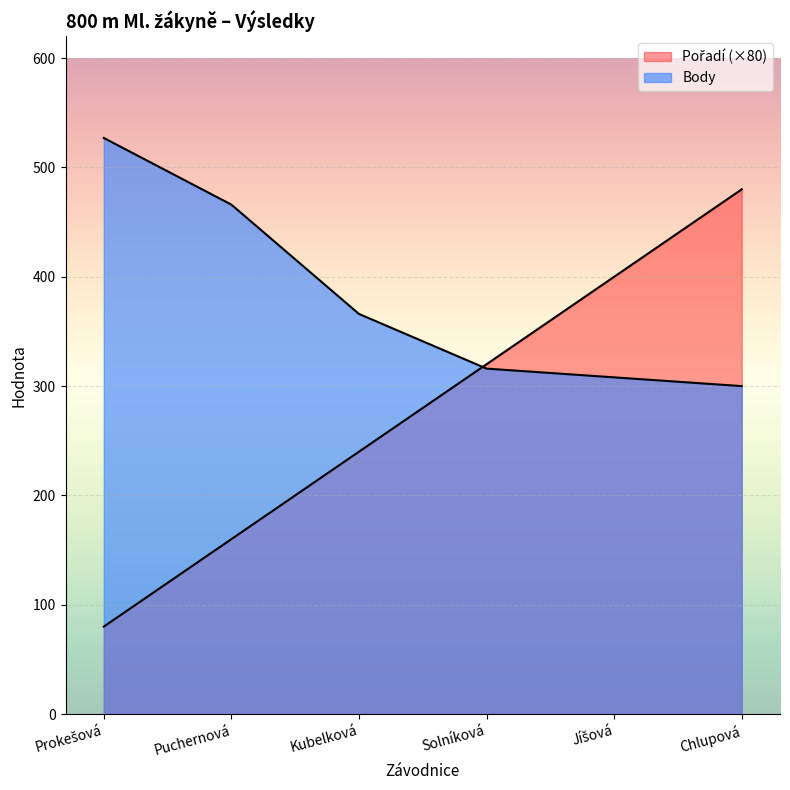

How many lines are shown in the chart?

2